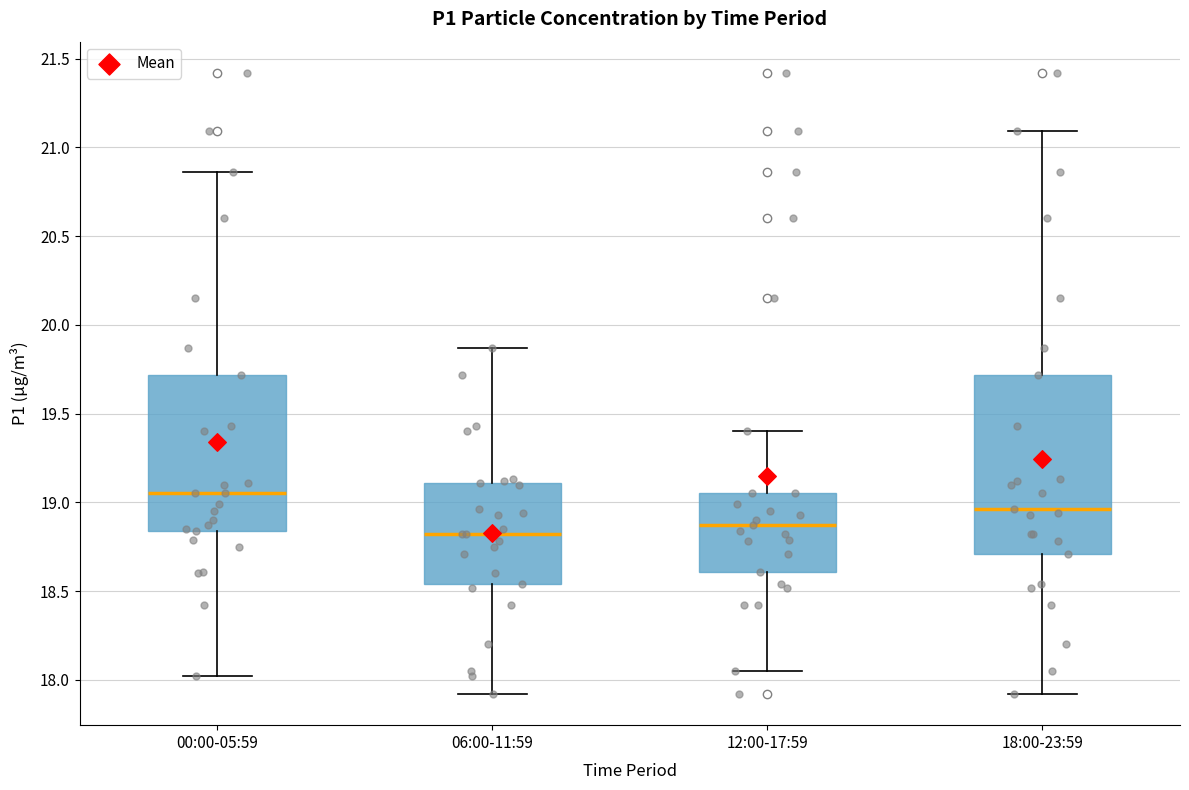

Reading left to right, read every box against the y-axis: the position of its median line, the range the box covers, and the ends of its whiskers. The values are not printed on the chart, so give them approximately, as read against the axis.

00:00-05:59: median 19.05, box 18.85 to 19.70, whiskers 18.00 to 20.85
06:00-11:59: median 18.80, box 18.55 to 19.10, whiskers 17.90 to 19.85
12:00-17:59: median 18.85, box 18.60 to 19.05, whiskers 18.05 to 19.40
18:00-23:59: median 18.95, box 18.70 to 19.70, whiskers 17.90 to 21.10